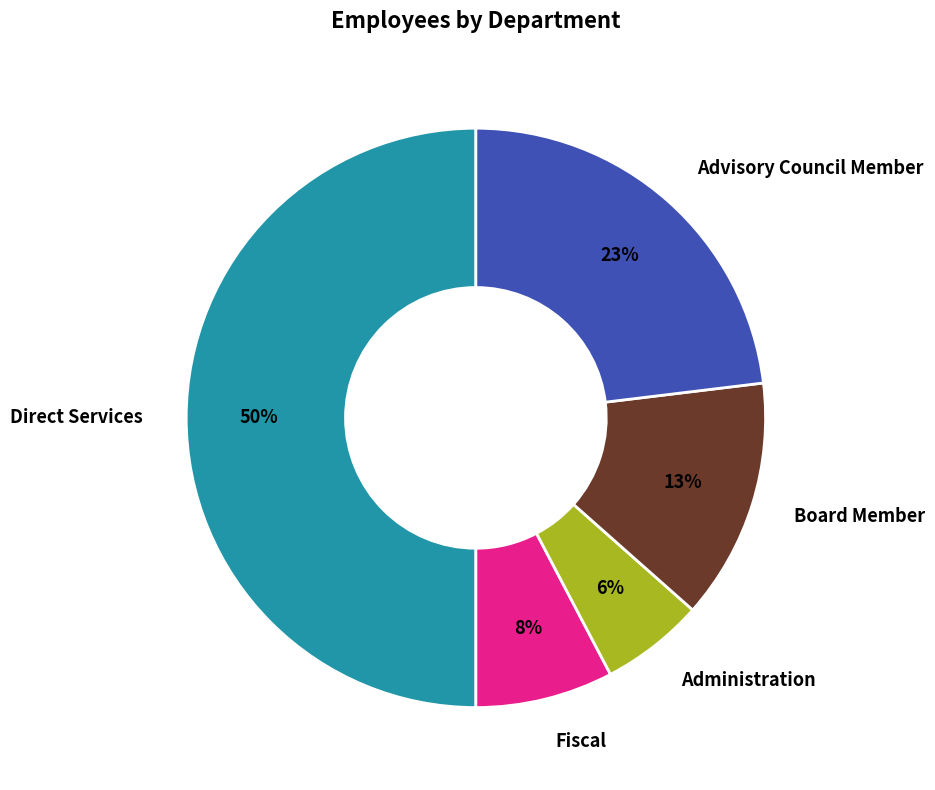

To the nearest percent, what portion does Administration represent?

6%